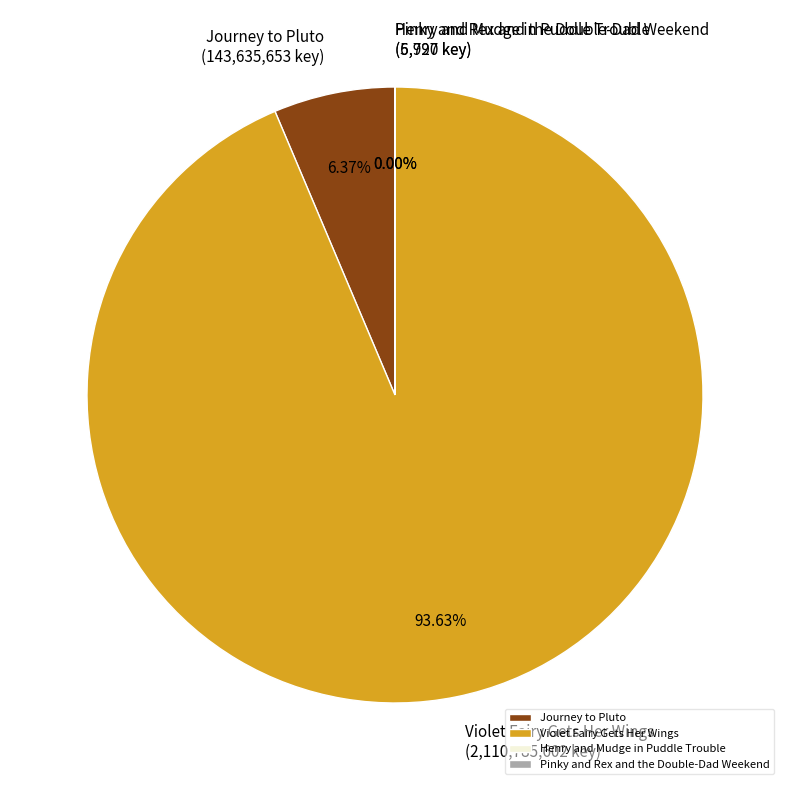

What portion of the pie excludes Violet Fairy Gets Her Wings?

6.4%